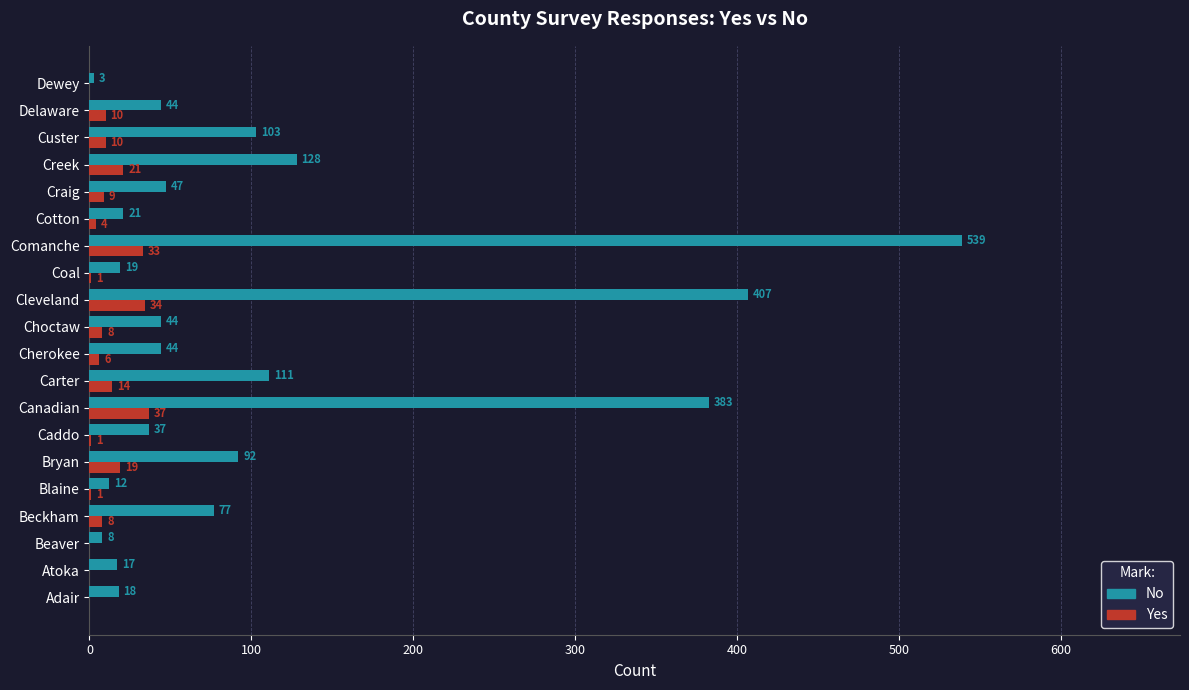

What is the average value of the No series?

108